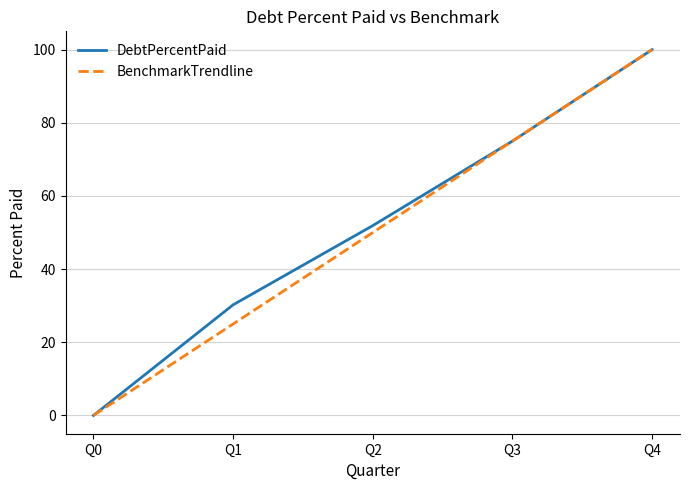

Count the number of categories in the chart.

5